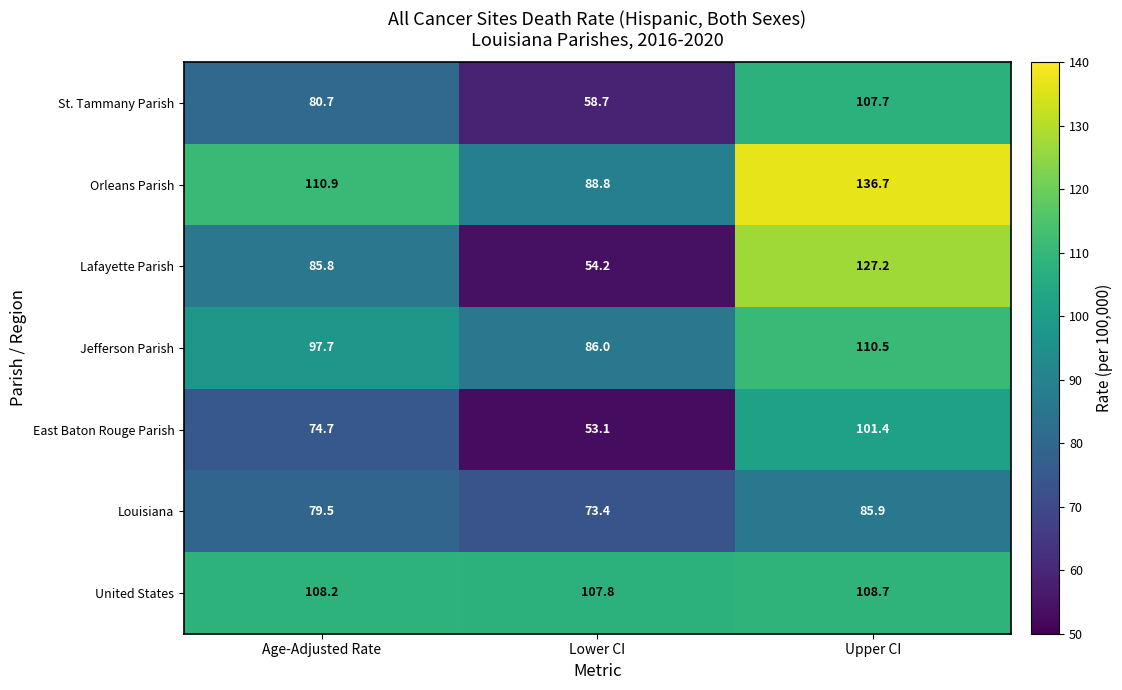

Which category has the lowest value across all series?

Lower CI